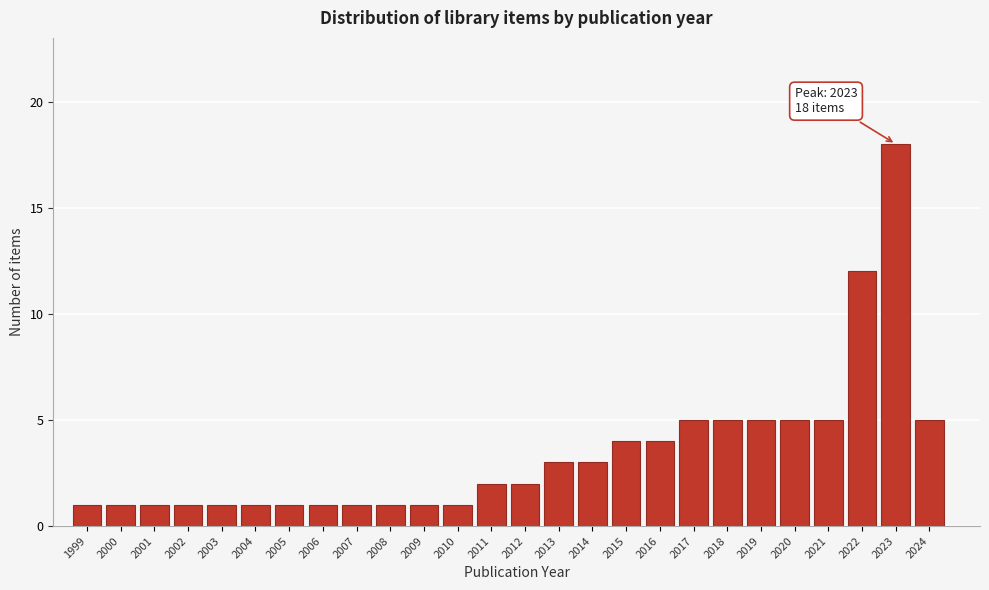

Reading left to right, what are all the values shown in this chart?

1	1	1	1	1	1	1	1	1	1	1	1	2	2	3	3	4	4	5	5	5	5	5	12	18	5